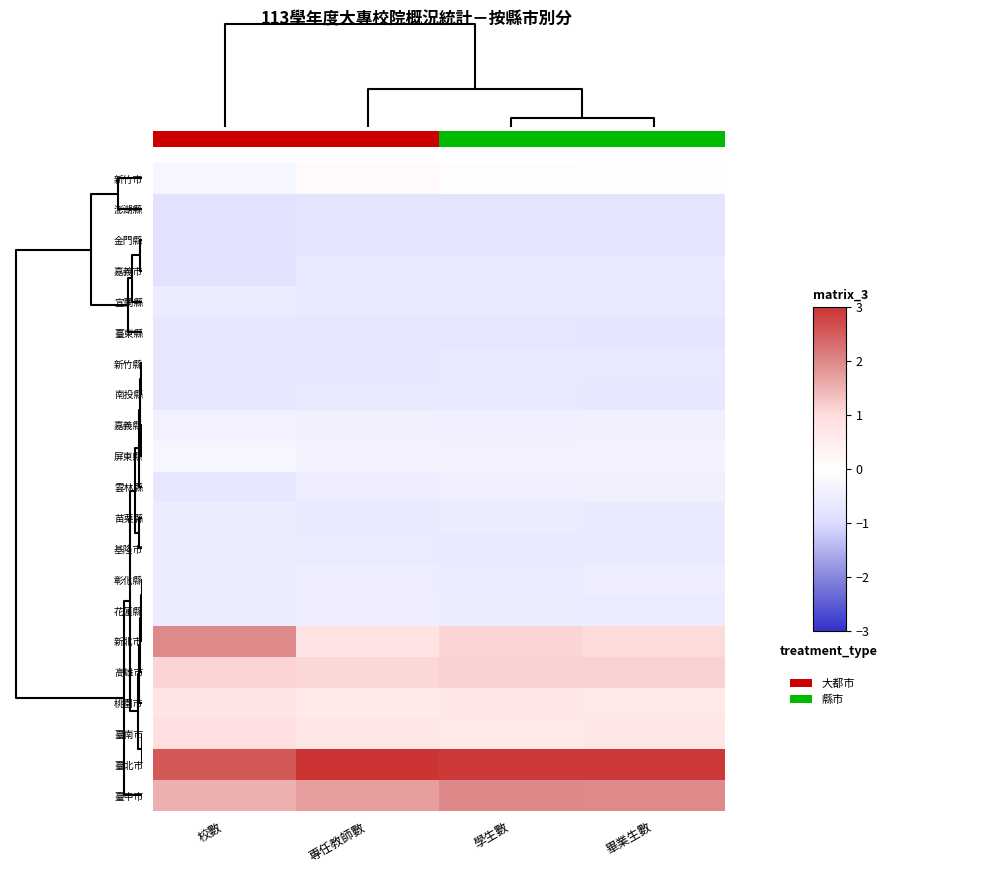

Reading left to right, transcribe all the data shown in this chart.

新竹市: 校數=-0.2	專任教師數=0.2	學生數=-0.0	畢業生數=0.0
澎湖縣: 校數=-0.8	專任教師數=-0.8	學生數=-0.8	畢業生數=-0.8
金門縣: 校數=-0.8	專任教師數=-0.8	學生數=-0.8	畢業生數=-0.8
嘉義市: 校數=-0.8	專任教師數=-0.6	學生數=-0.6	畢業生數=-0.6
宜蘭縣: 校數=-0.5	專任教師數=-0.6	學生數=-0.7	畢業生數=-0.7
臺東縣: 校數=-0.7	專任教師數=-0.7	學生數=-0.7	畢業生數=-0.7
新竹縣: 校數=-0.7	專任教師數=-0.7	學生數=-0.6	畢業生數=-0.7
南投縣: 校數=-0.7	專任教師數=-0.7	學生數=-0.7	畢業生數=-0.7
嘉義縣: 校數=-0.4	專任教師數=-0.4	學生數=-0.4	畢業生數=-0.4
屏東縣: 校數=-0.2	專任教師數=-0.3	學生數=-0.4	畢業生數=-0.3
雲林縣: 校數=-0.7	專任教師數=-0.5	學生數=-0.5	畢業生數=-0.4
苗栗縣: 校數=-0.5	專任教師數=-0.6	學生數=-0.6	畢業生數=-0.6
基隆市: 校數=-0.5	專任教師數=-0.6	學生數=-0.6	畢業生數=-0.6
彰化縣: 校數=-0.5	專任教師數=-0.5	學生數=-0.6	畢業生數=-0.5
花蓮縣: 校數=-0.5	專任教師數=-0.5	學生數=-0.6	畢業生數=-0.6
新北市: 校數=2.0	專任教師數=0.8	學生數=1.1	畢業生數=1.0
高雄市: 校數=1.1	專任教師數=1.1	學生數=1.1	畢業生數=1.1
桃園市: 校數=0.8	專任教師數=0.7	學生數=0.7	畢業生數=0.7
臺南市: 校數=0.9	專任教師數=0.7	學生數=0.6	畢業生數=0.7
臺北市: 校數=2.5	專任教師數=3.2	學生數=2.9	畢業生數=2.9
臺中市: 校數=1.5	專任教師數=1.7	學生數=2.0	畢業生數=2.0